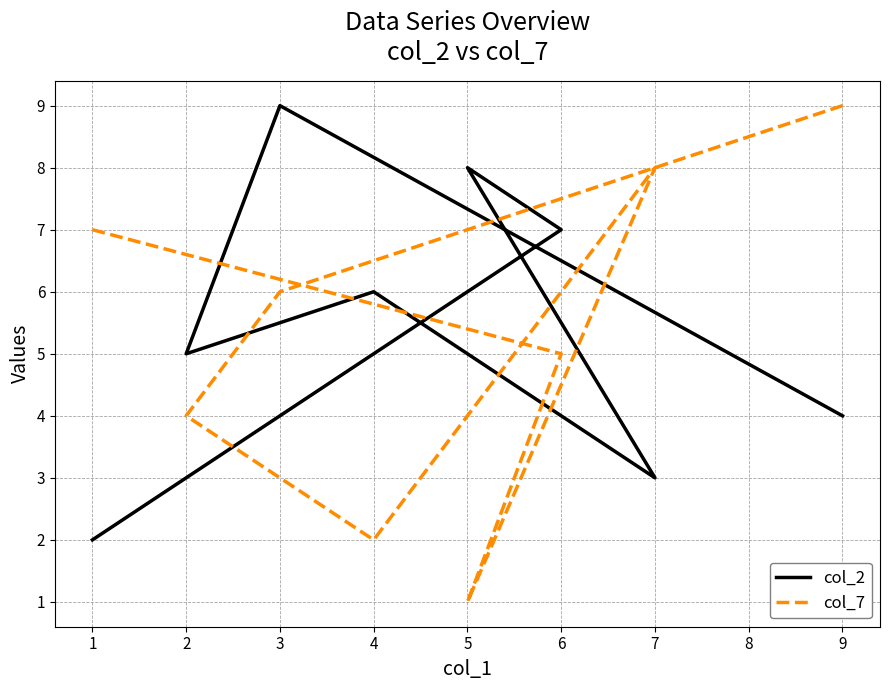

True or false: col_2 and col_7 intersect in this chart.

True